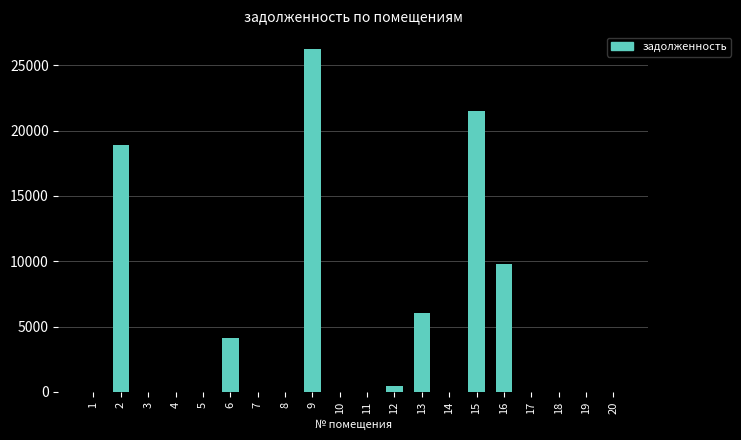

What is the change in value from 2 to 8?

-18903.1